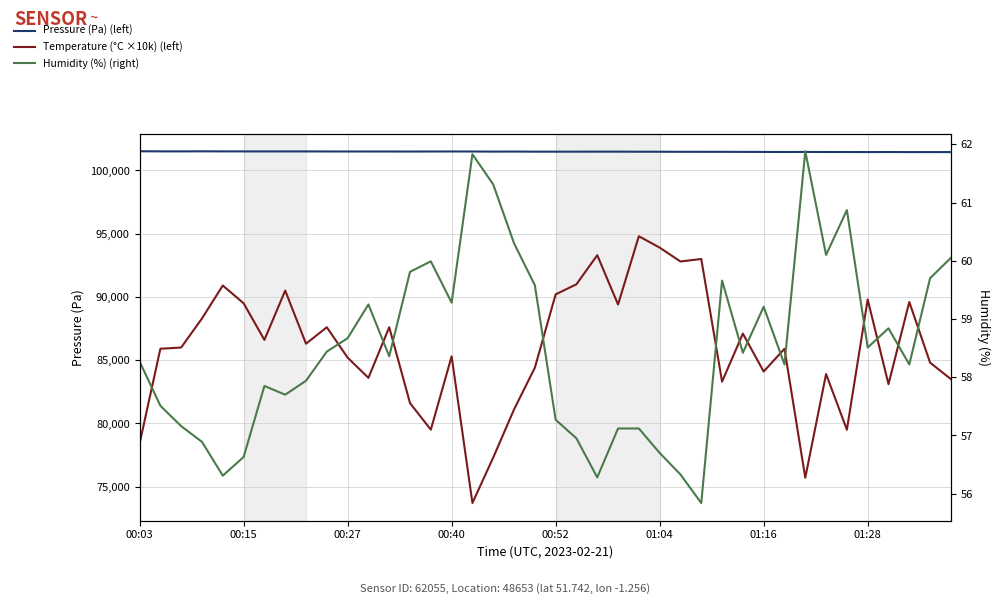

Is it true that Humidity (%) (right) equals 27.7 at 01:28?

False